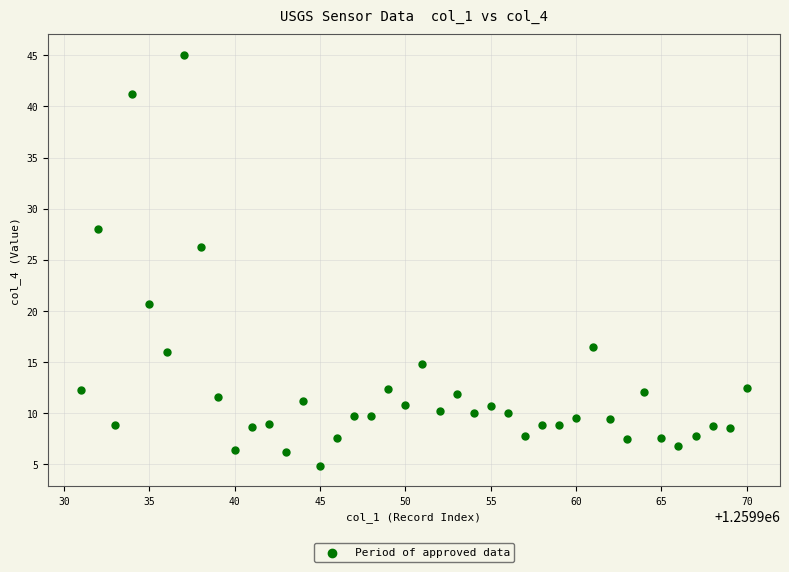

What Y value in the scatter plot is closest to 24?

26.2